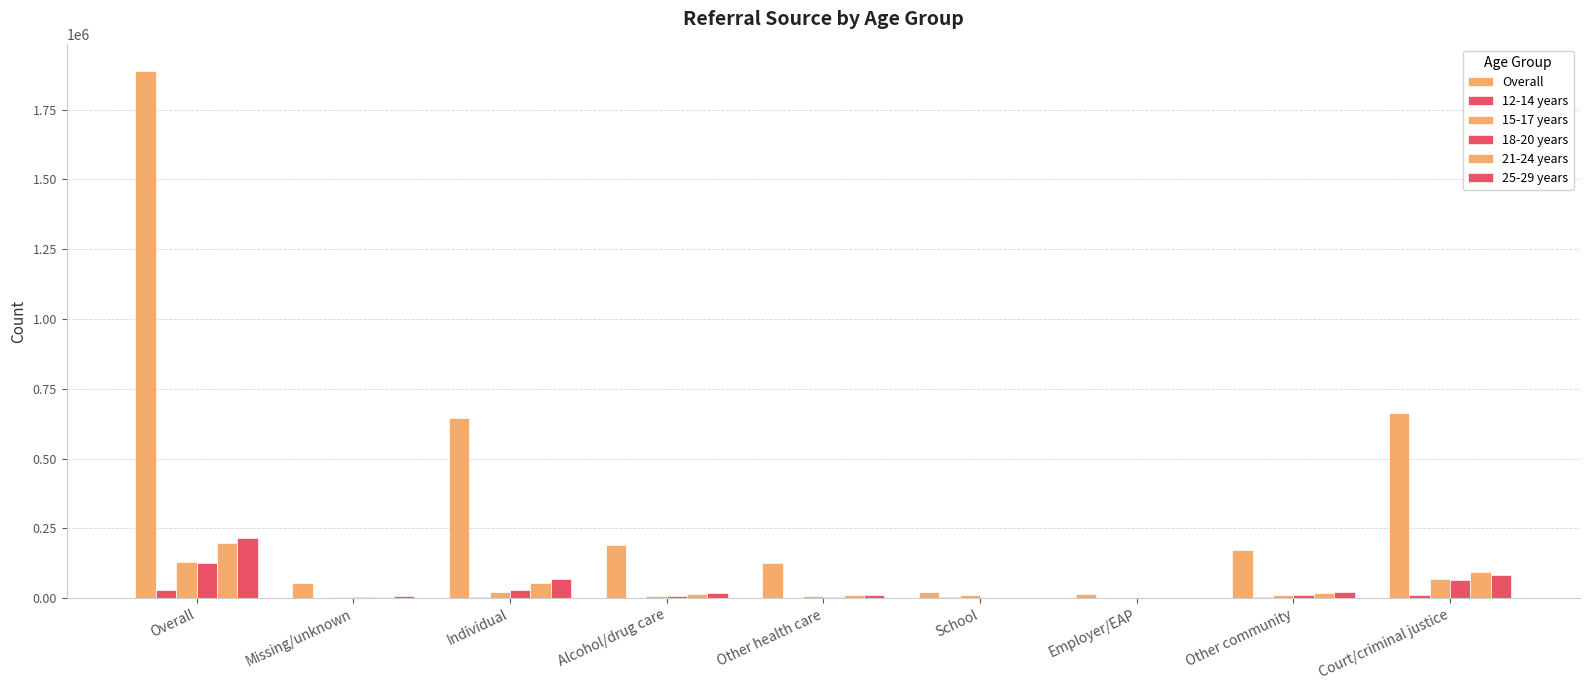

Reading left to right, what are all the values shown in this chart?

Overall: Overall=1889320	Missing/unknown=53080	Individual=644562	Alcohol/drug care=191651	Other health care=125585	School=20973	Employer/EAP=16435	Other community=172391	Court/criminal justice=664643
12-14 years: Overall=27742	Missing/unknown=939	Individual=4680	Alcohol/drug care=1102	Other health care=1526	School=4891	Employer/EAP=32	Other community=2724	Court/criminal justice=11848
15-17 years: Overall=130274	Missing/unknown=3955	Individual=20674	Alcohol/drug care=6659	Other health care=6161	School=12384	Employer/EAP=192	Other community=10425	Court/criminal justice=69824
18-20 years: Overall=125315	Missing/unknown=3880	Individual=28186	Alcohol/drug care=9258	Other health care=5916	School=1916	Employer/EAP=469	Other community=9803	Court/criminal justice=65887
21-24 years: Overall=198660	Missing/unknown=5513	Individual=54655	Alcohol/drug care=16430	Other health care=9803	School=487	Employer/EAP=1084	Other community=18172	Court/criminal justice=92516
25-29 years: Overall=214383	Missing/unknown=5995	Individual=70209	Alcohol/drug care=19379	Other health care=12129	School=250	Employer/EAP=1440	Other community=20843	Court/criminal justice=84138